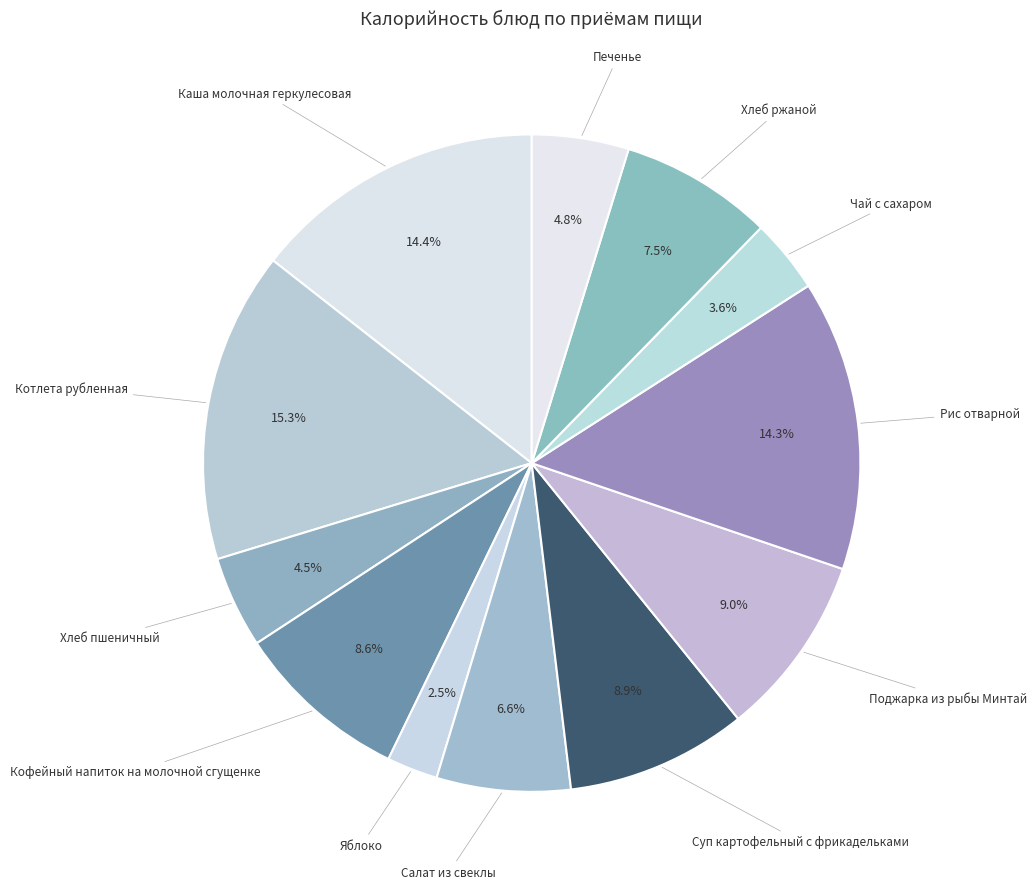

Is it true that Суп картофельный с фрикадельками is 19% of the pie?

False